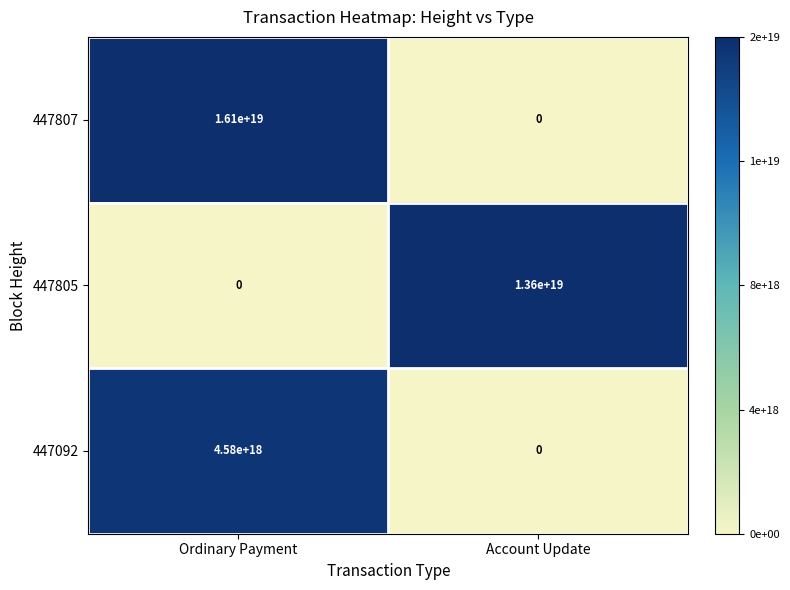

How many positive values does the 447092 series have?

1